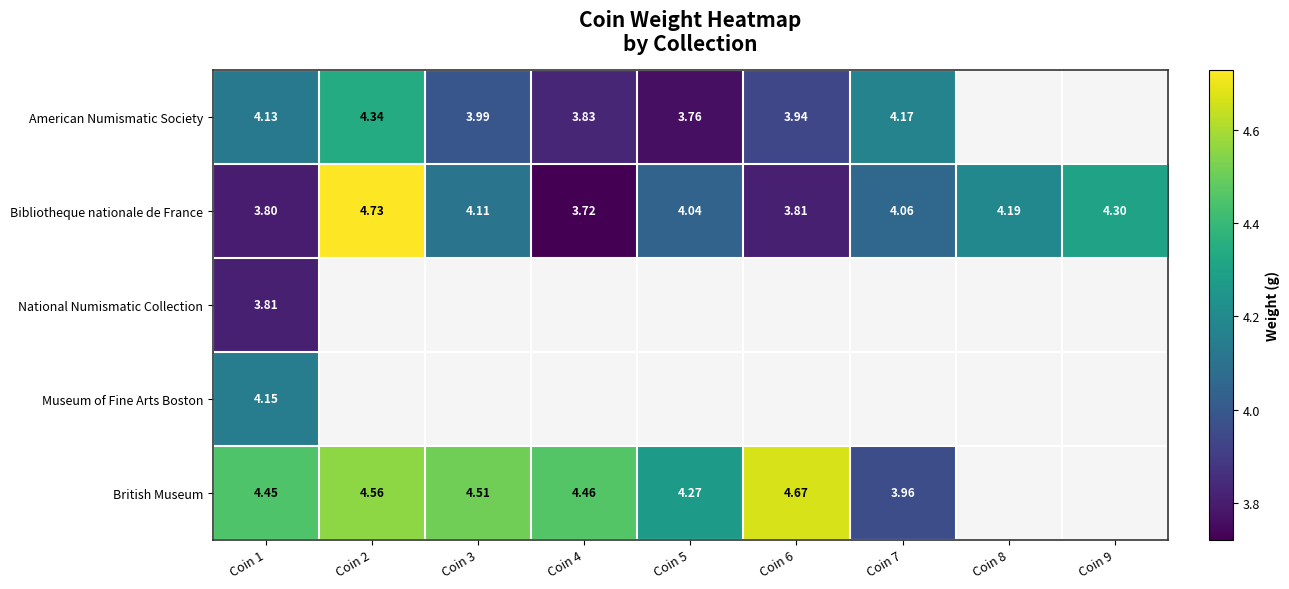

Between Coin 3 and Coin 1, which is larger?

Coin 1